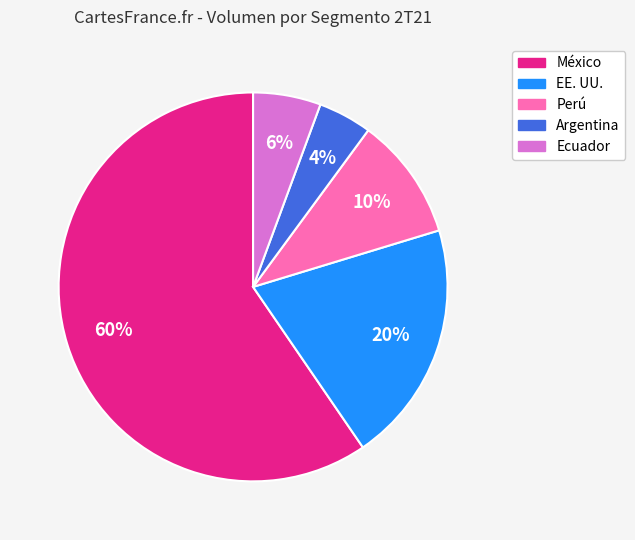

True or false: Argentina accounts for 4% of the total.

True